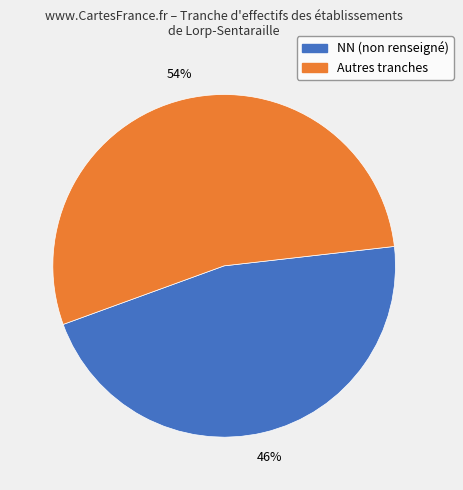

Is there any slice that represents more than half of the pie?

Yes